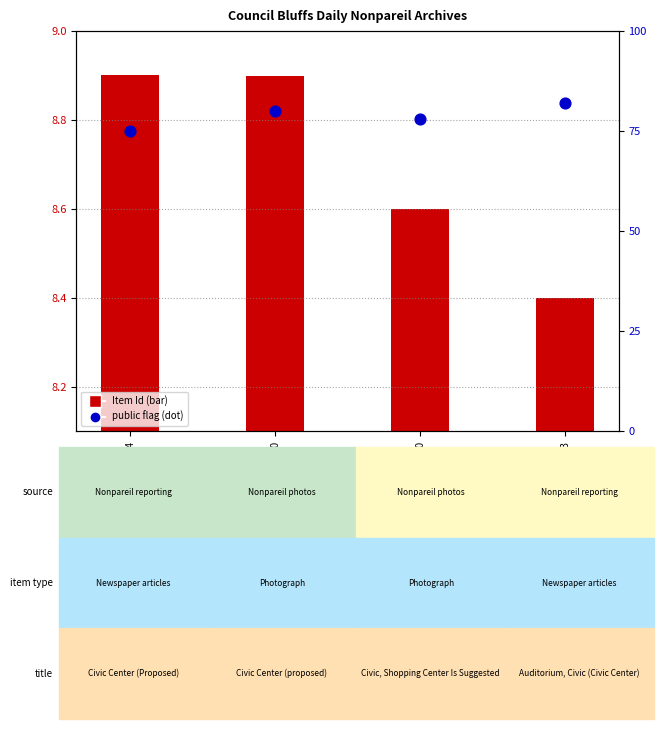

Which series contains the lowest Y value?

Item Id (normalized)